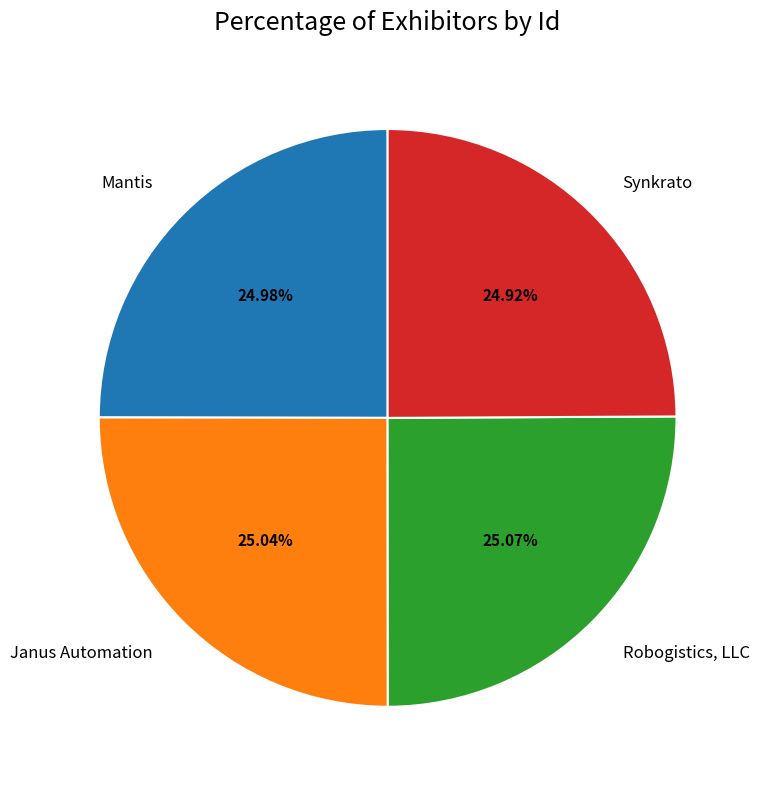

Is there a majority slice in this chart?

No